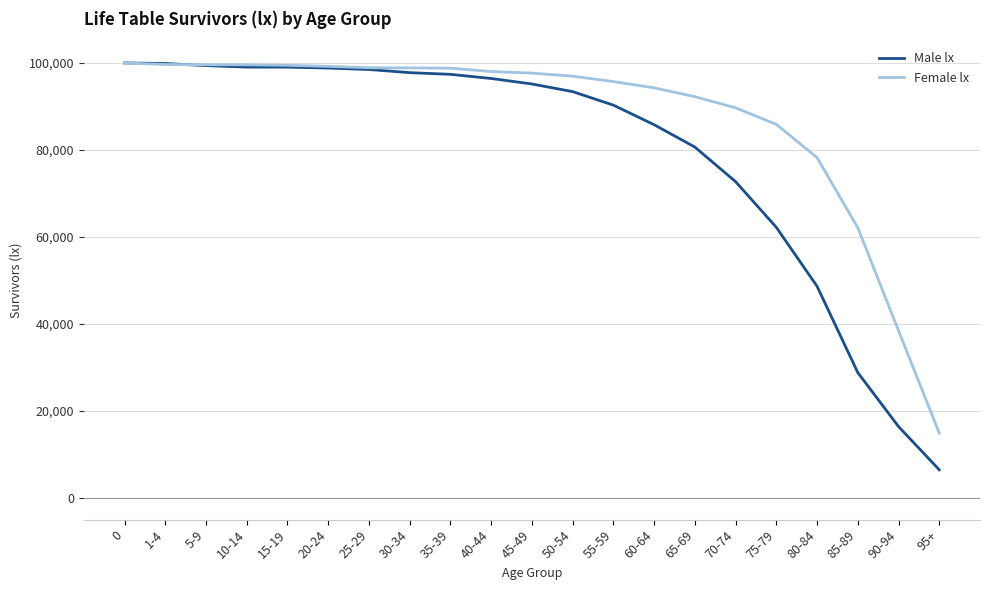

What is the difference between the Male lx values at 95+ and 35-39?

90921